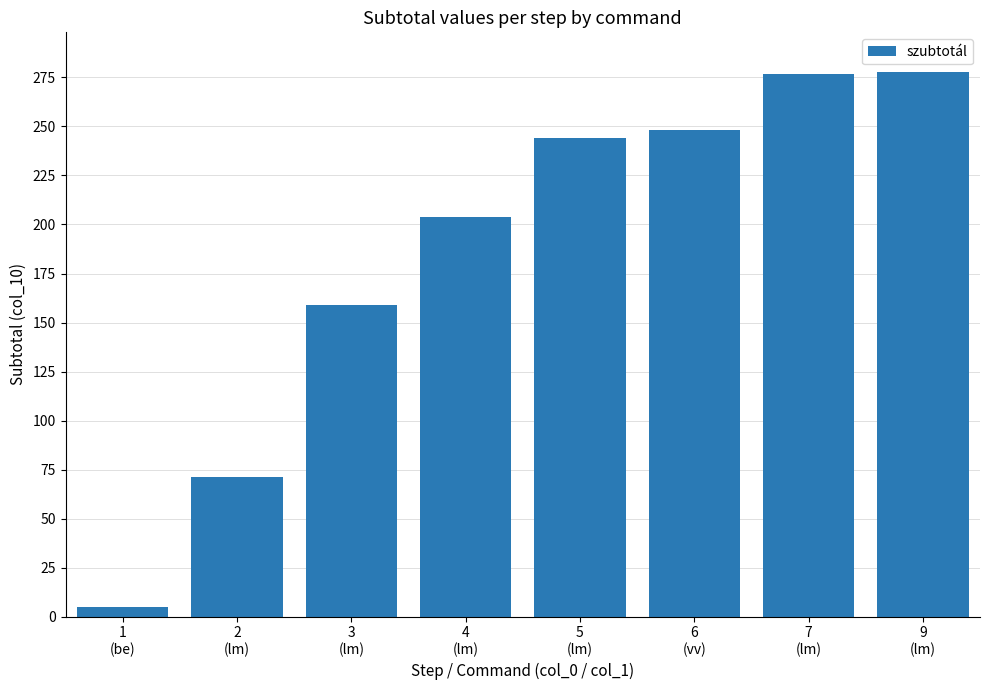

What is the difference between the maximum and second lowest values?

207